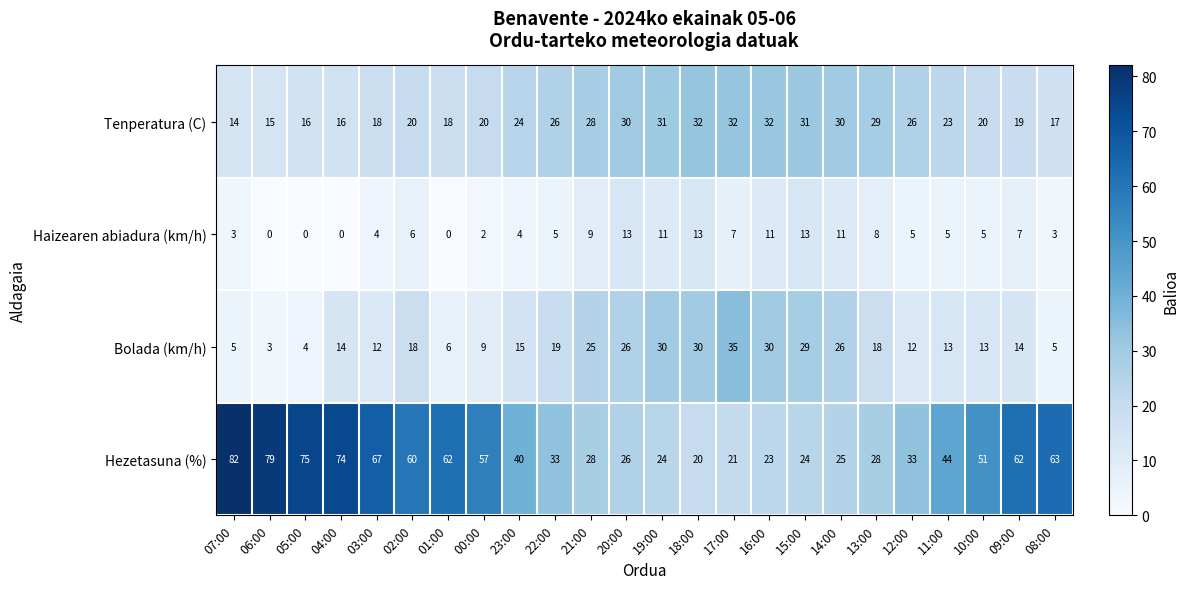

Rank the series at 17:00 from lowest to highest value.

Haizearen abiadura (km/h), Hezetasuna (%), Tenperatura (C), Bolada (km/h)